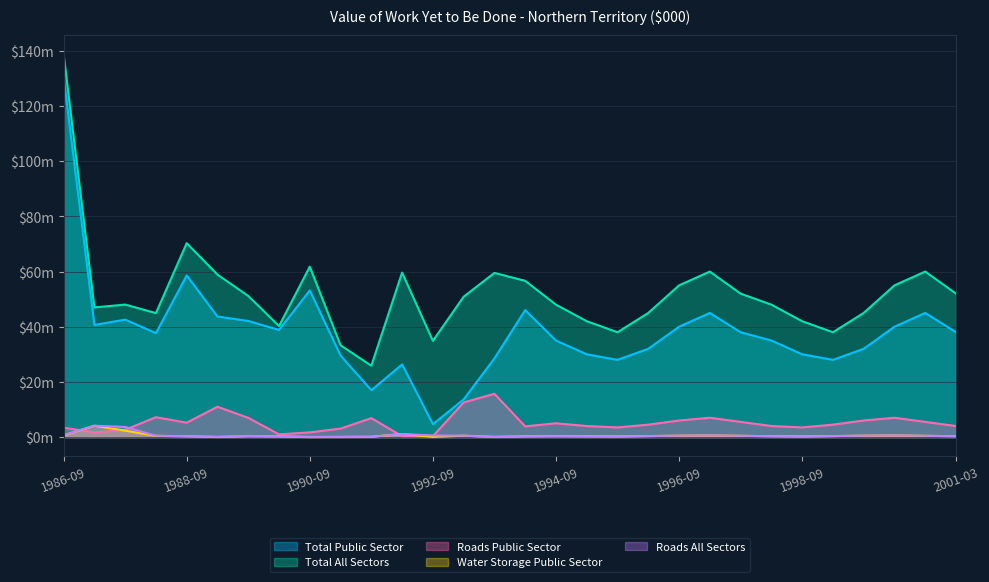

At which category is the sum across all series the highest?

1986-09